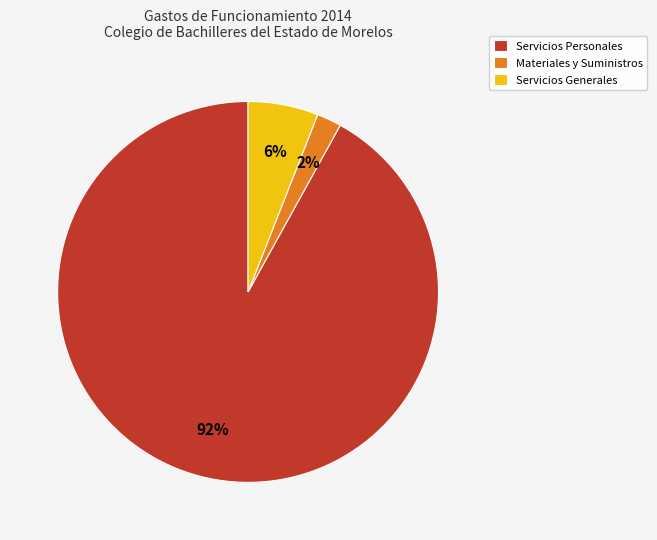

What is the smallest slice in the pie chart?

Materiales y Suministros